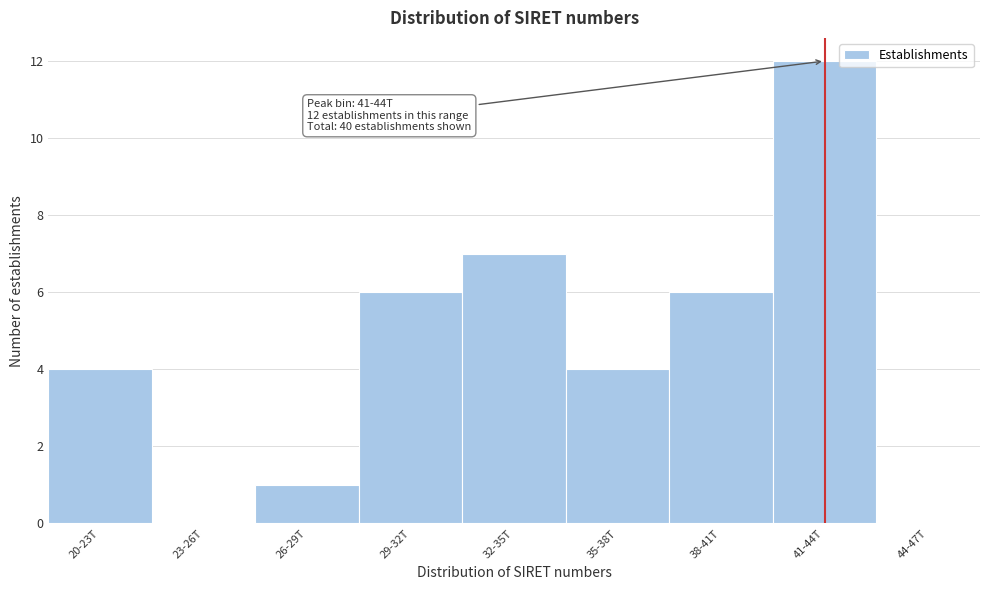

Reading left to right, list all the values displayed in this chart.

20-23T=4	23-26T=0	26-29T=1	29-32T=6	32-35T=7	35-38T=4	38-41T=6	41-44T=12	44-47T=0